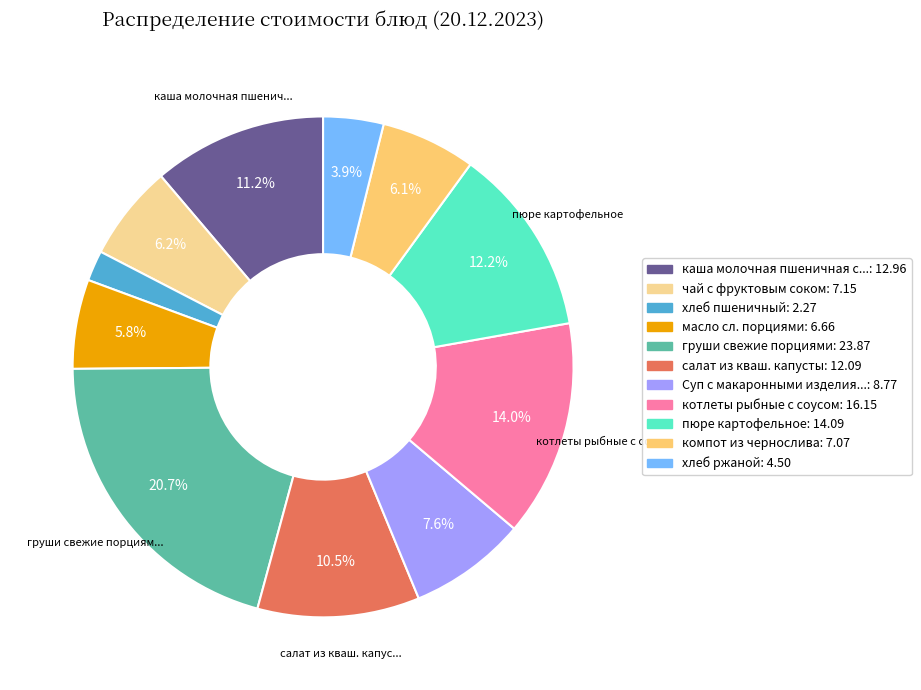

Does any single category account for the majority?

No